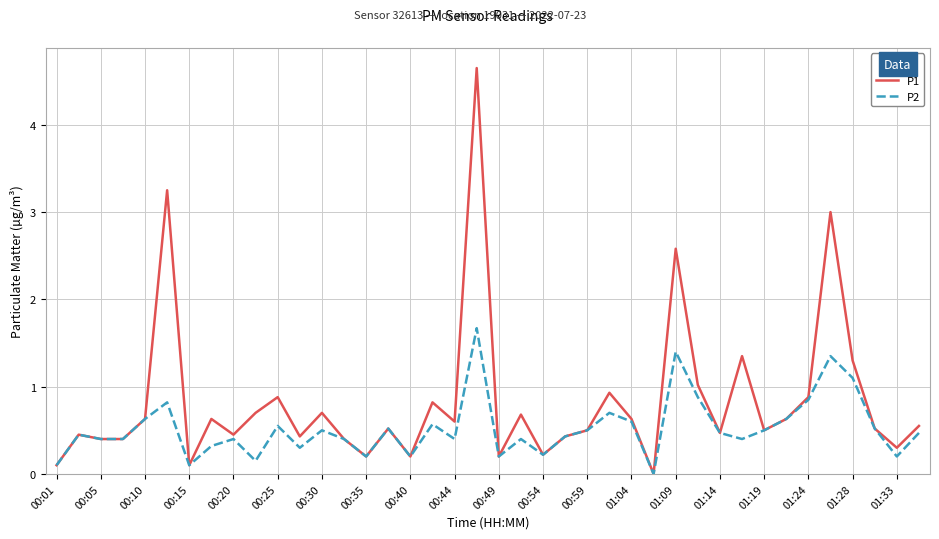

Rank the series by their maximum value, from lowest to highest.

P2, P1